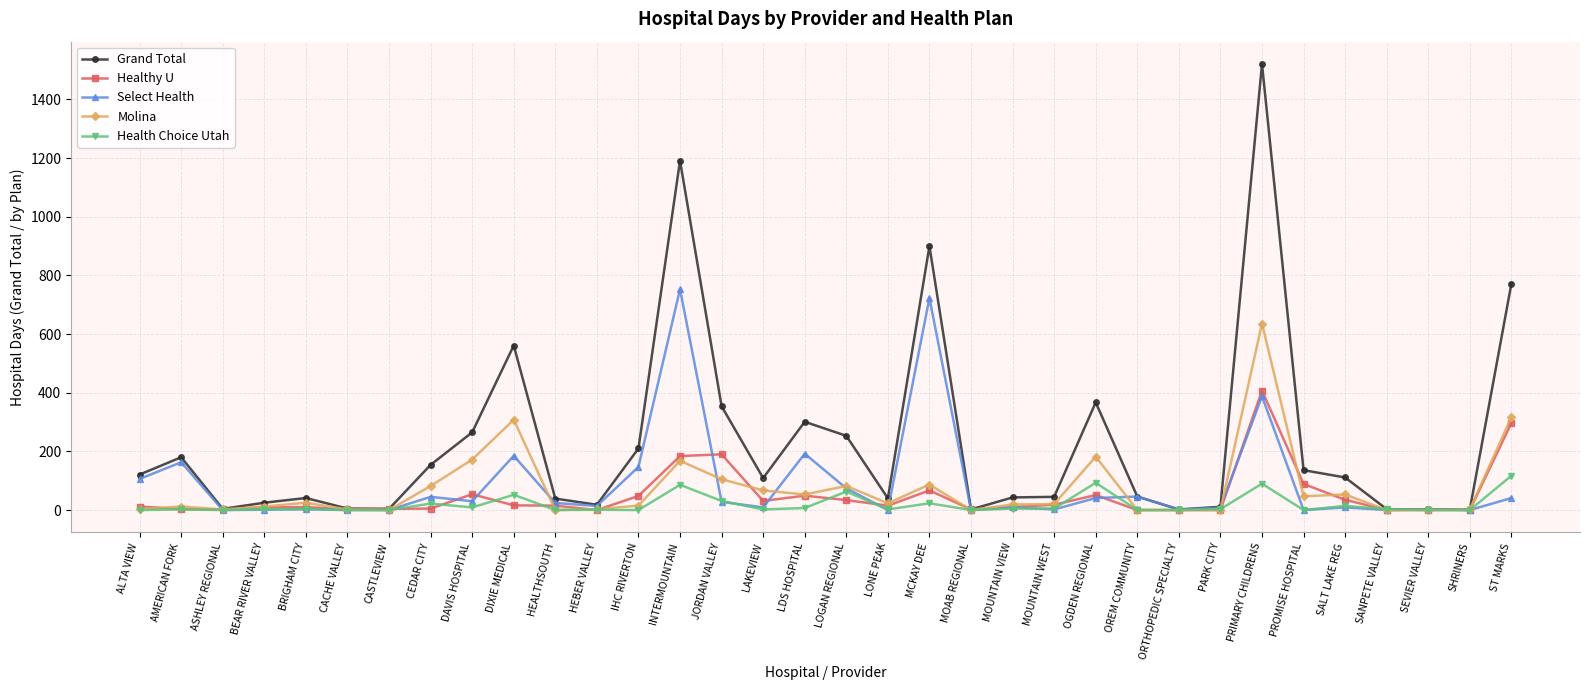

Rank the series by their maximum value, from highest to lowest.

Grand Total, Select Health, Molina, Healthy U, Health Choice Utah